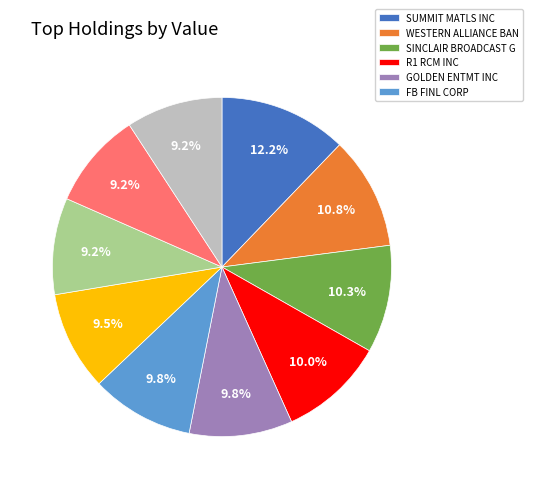

Does any single category account for the majority?

No